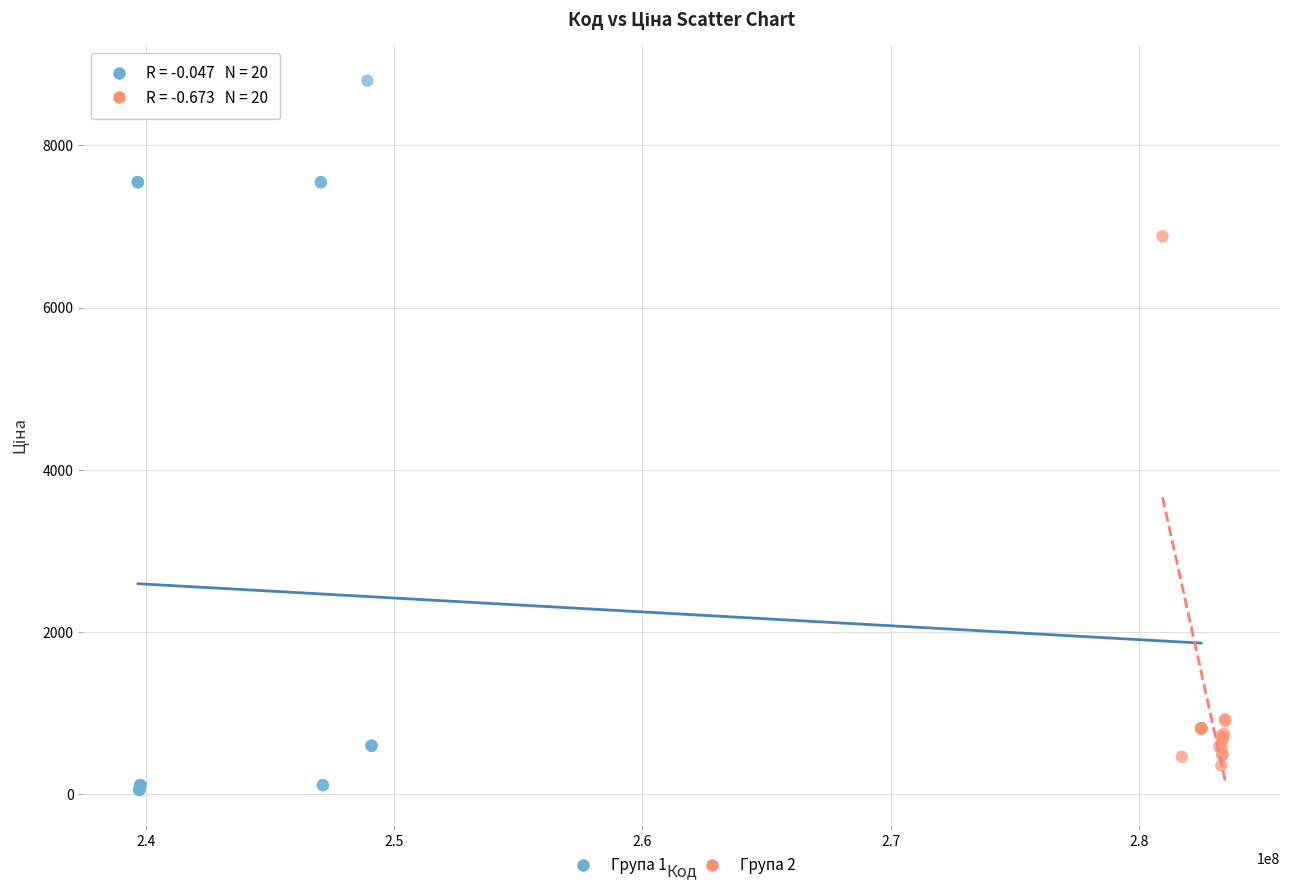

Which series contains the lowest Y value?

Група 1